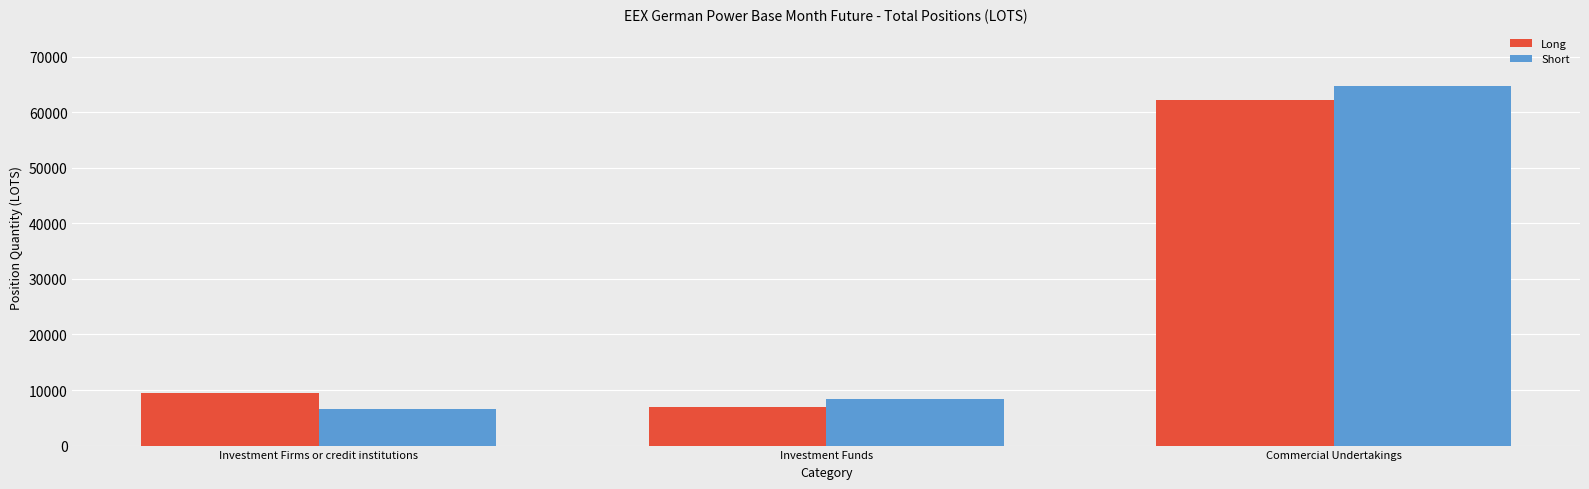

At which label does Long first exceed 9520?

Investment Firms or credit institutions